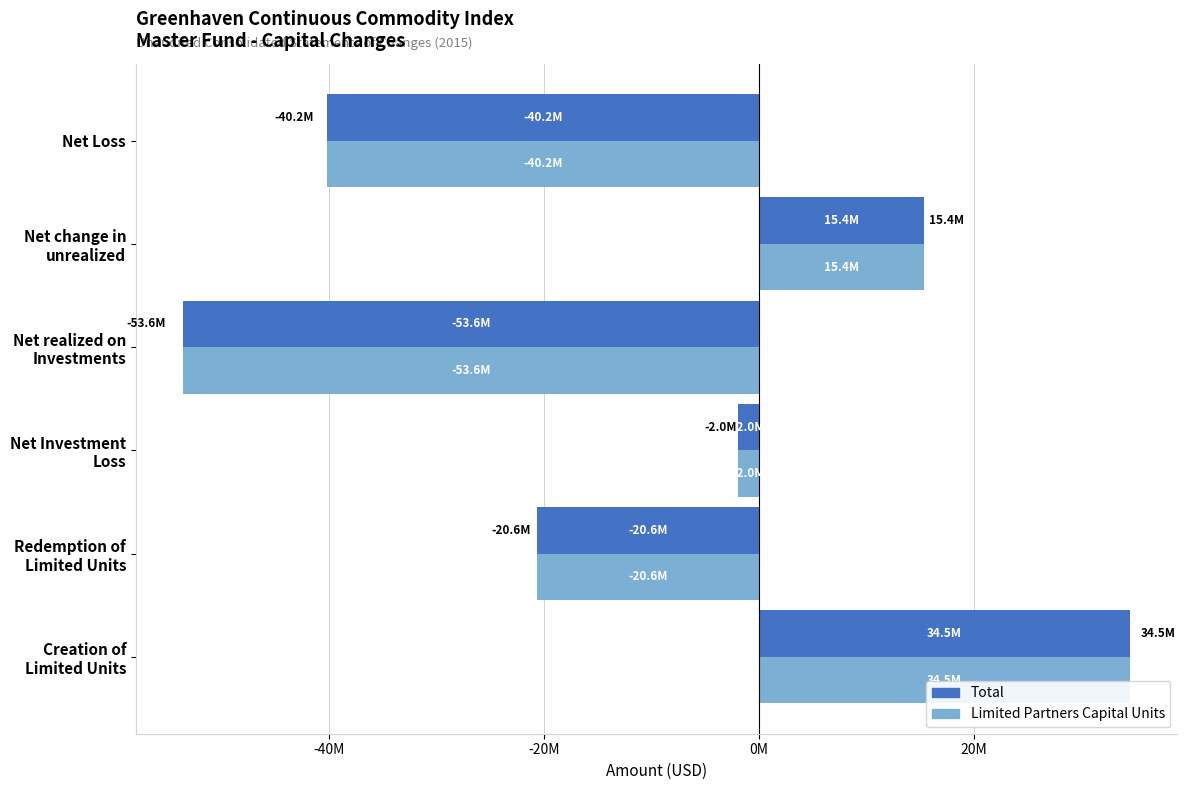

What are all the series names shown in the legend?

Total, Limited Partners Capital Units